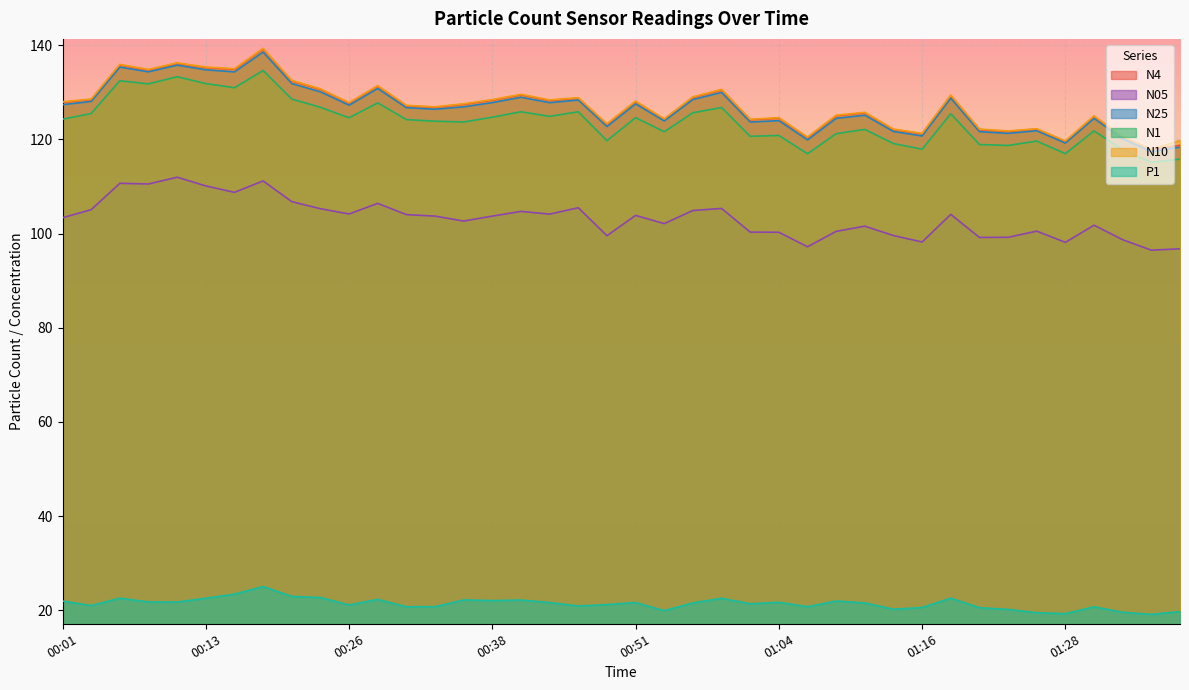

Does the chart display data point markers on the line(s)?

No